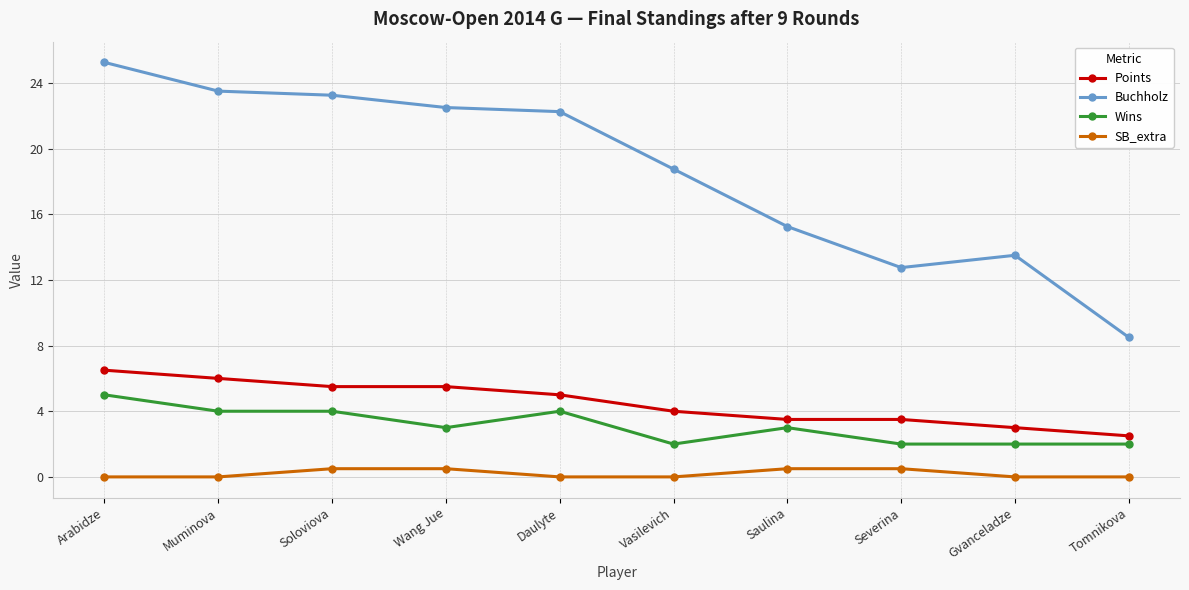

At which category does the chart reach its peak across all series?

Arabidze